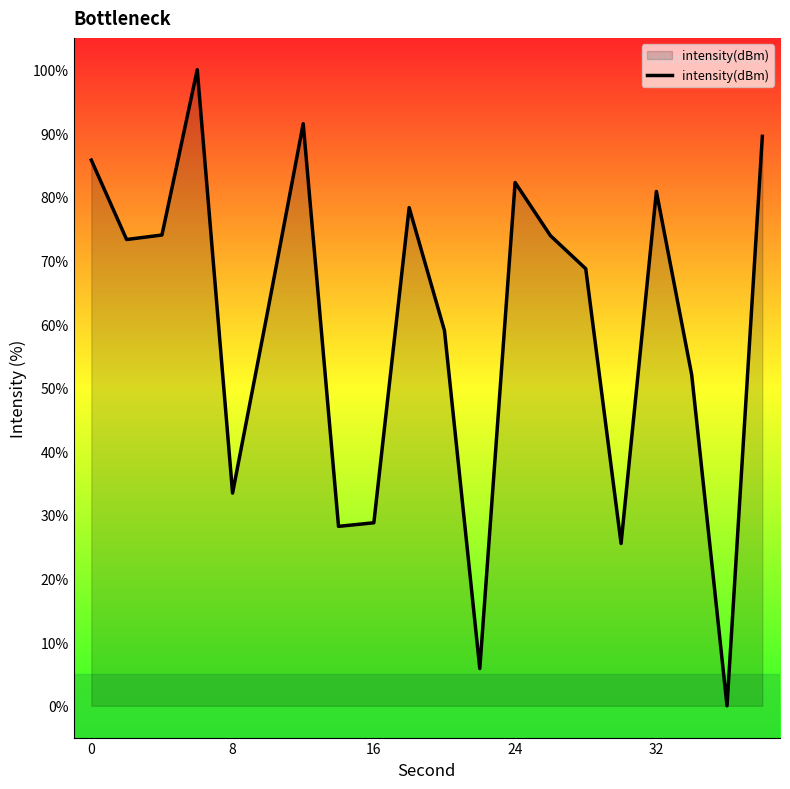

What is the difference between the maximum and minimum values?

100.0